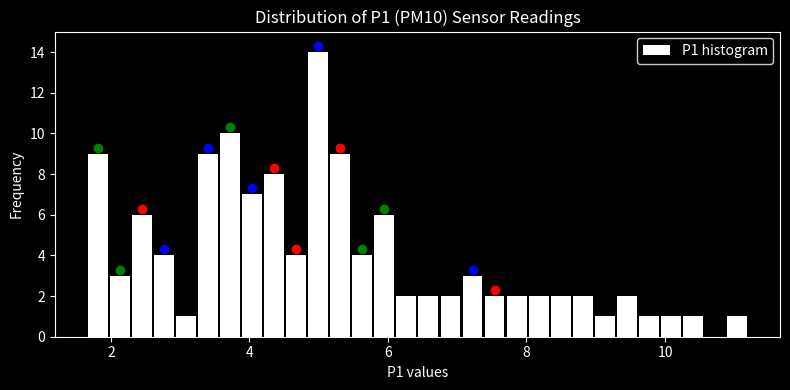

Read against the x-axis, roughly where is the centre of the tallest bar?

5.0